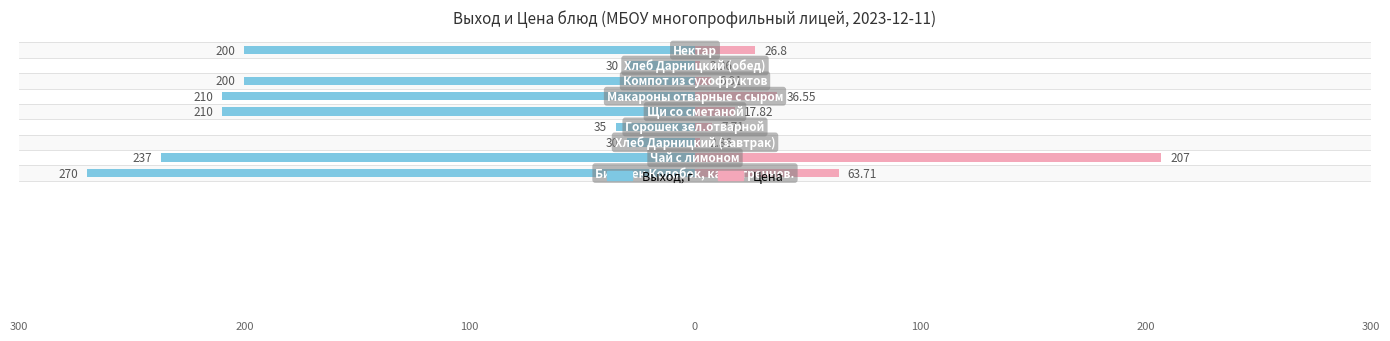

How many groups of bars are there?

9